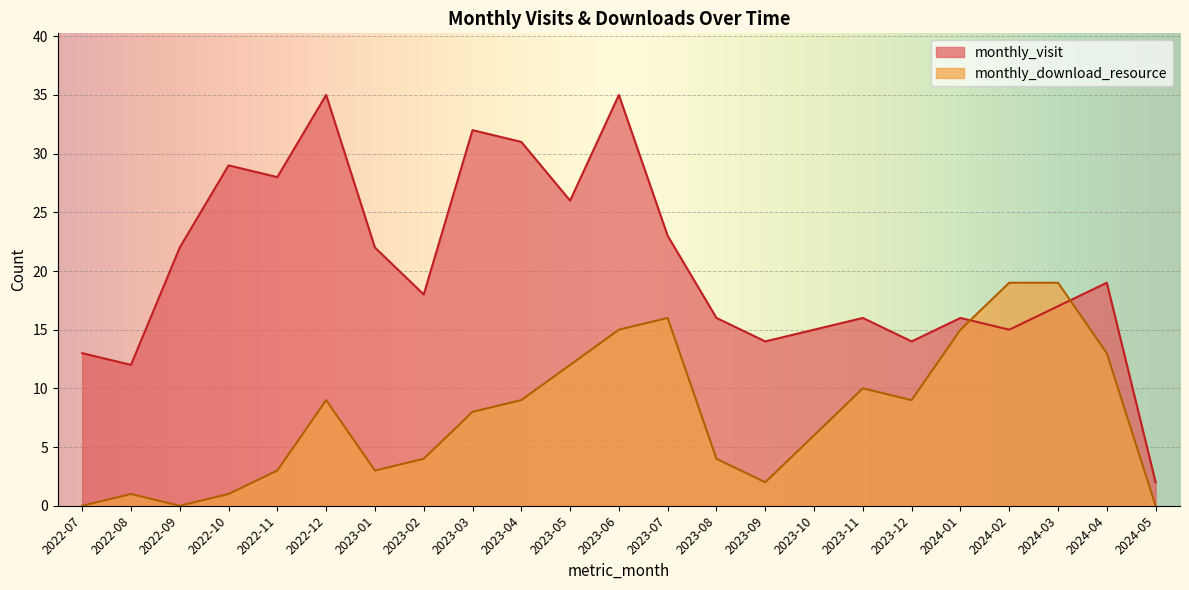

How many interior local valleys does the monthly_download_resource series have?

4